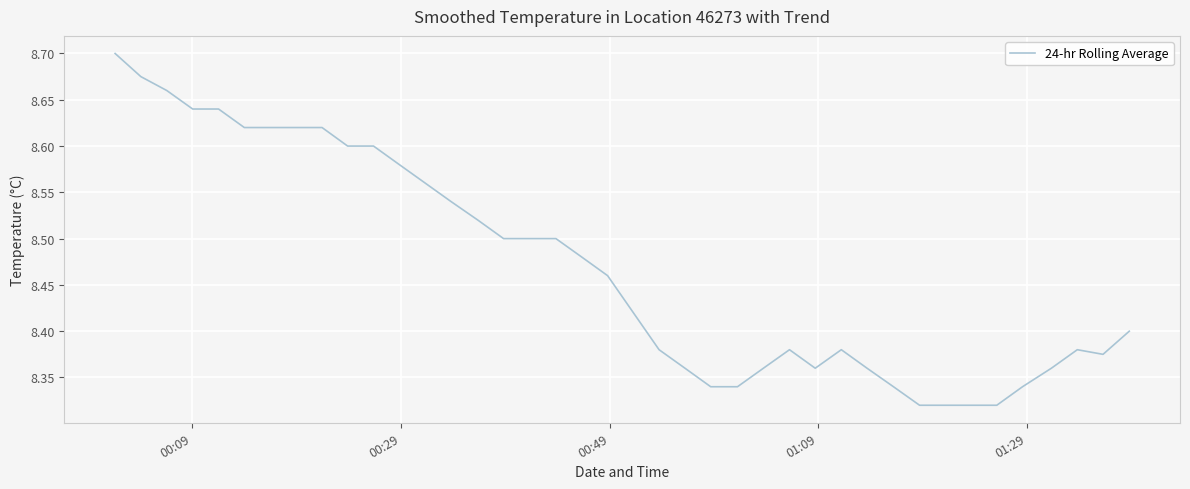

How many lines are shown in the chart?

1